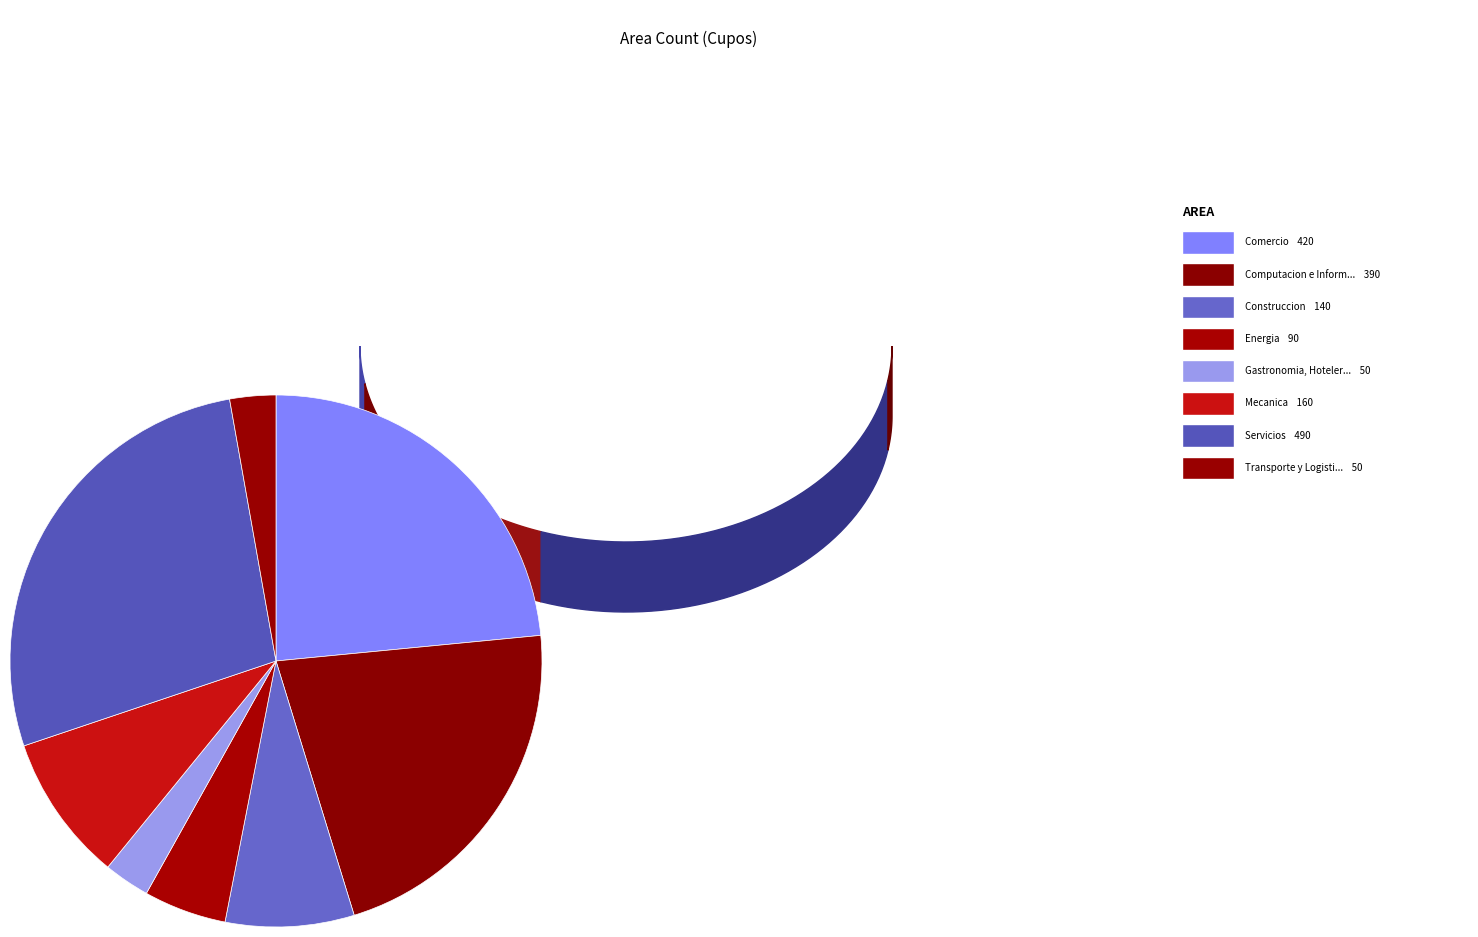

The Energia slice represents 13% of the pie. True or false?

False